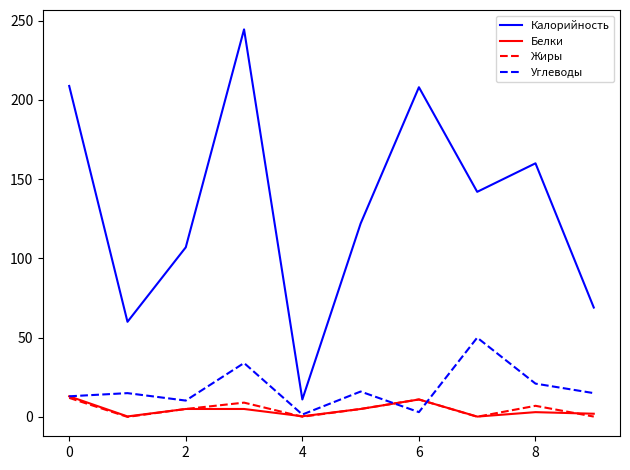

How many values in the Белки series are below 5?

5